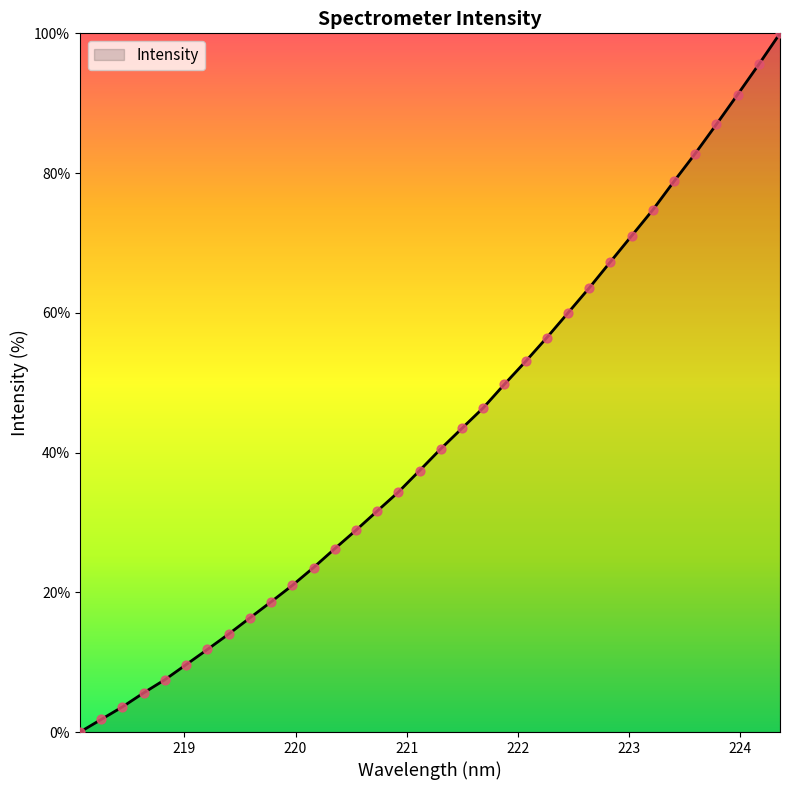

What is the difference between the maximum and minimum values?

100.0